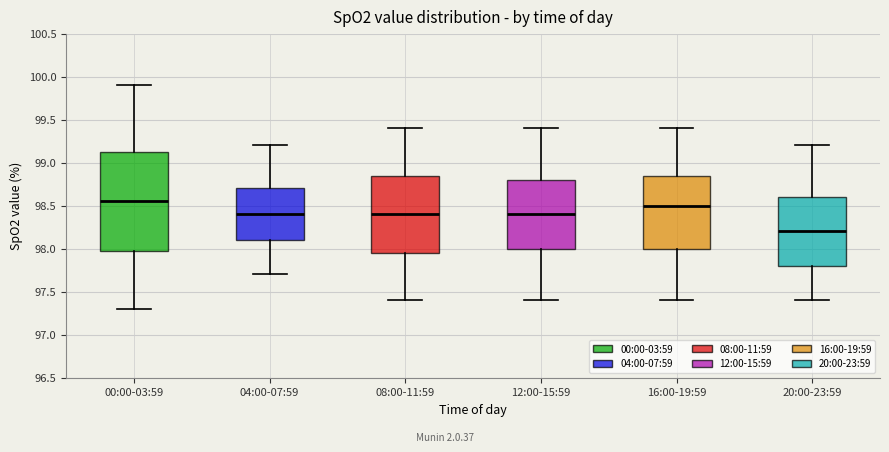

Reading left to right, transcribe this box plot: for each box, give where its median line is, the range the box spans, and where its two whiskers end, as read against the y-axis. The values are not printed on the chart, so give them approximately, as read against the axis.

00:00-03:59: median 98.55, box 98.00 to 99.15, whiskers 97.30 to 99.90
04:00-07:59: median 98.40, box 98.10 to 98.70, whiskers 97.70 to 99.20
08:00-11:59: median 98.40, box 97.95 to 98.85, whiskers 97.40 to 99.40
12:00-15:59: median 98.40, box 98.00 to 98.80, whiskers 97.40 to 99.40
16:00-19:59: median 98.50, box 98.00 to 98.85, whiskers 97.40 to 99.40
20:00-23:59: median 98.20, box 97.80 to 98.60, whiskers 97.40 to 99.20